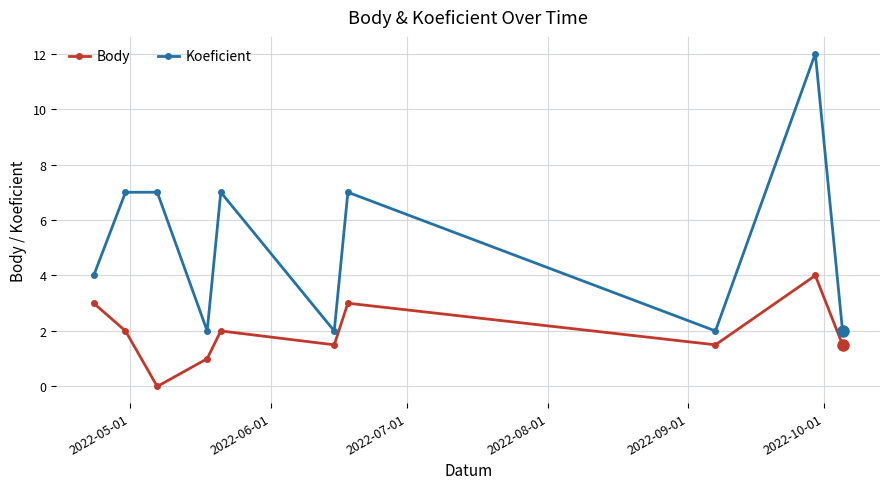

Which series has the widest spread of values?

Koeficient